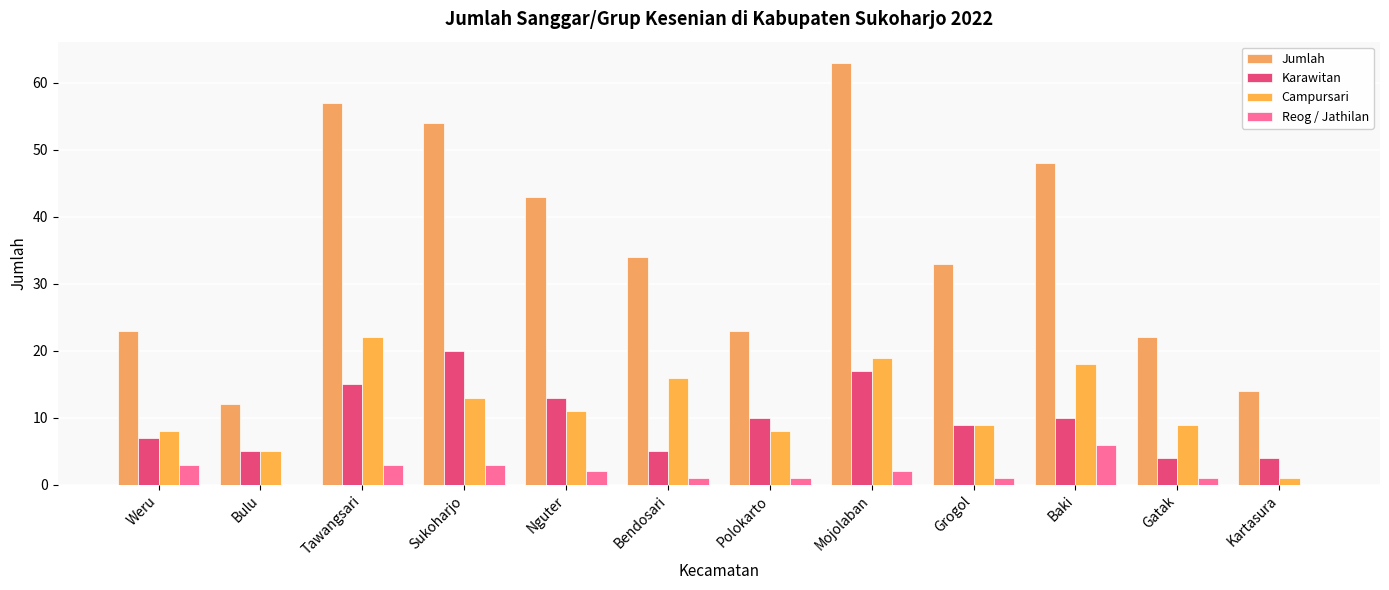

How many groups of bars are there?

12